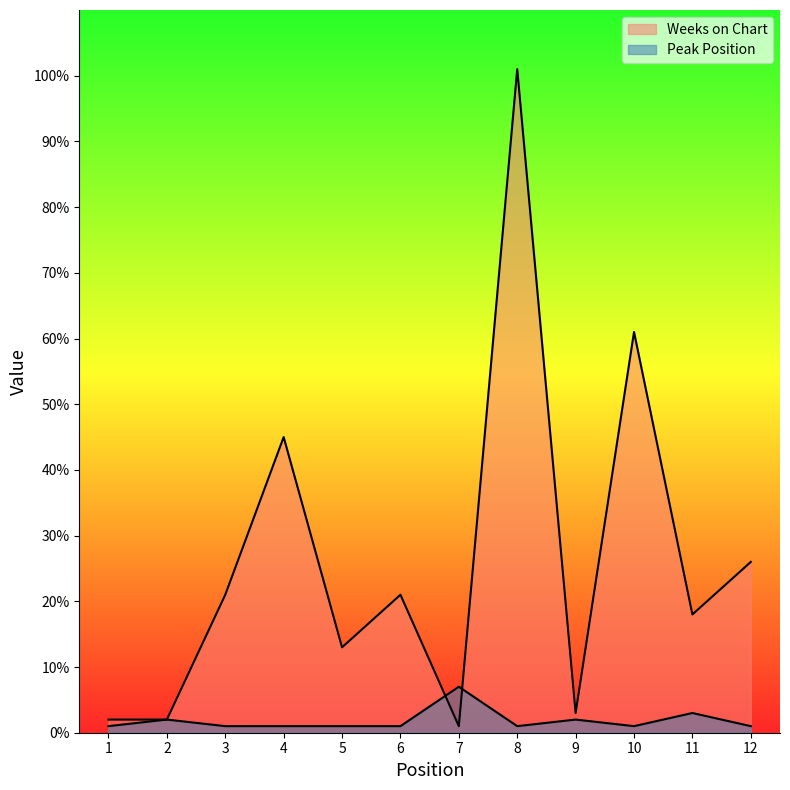

Rank the series by their average value, from lowest to highest.

Peak Position, Weeks on Chart